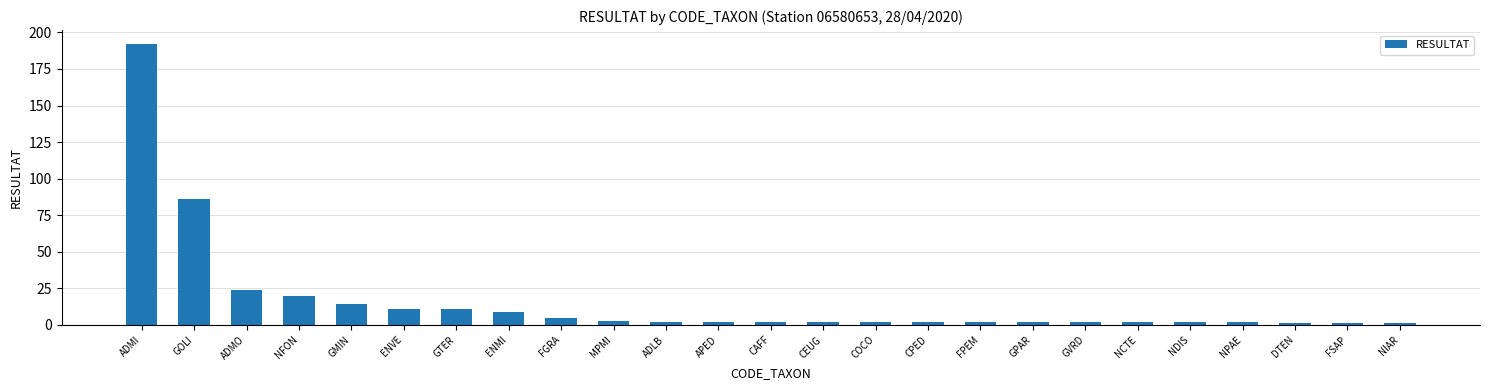

Which category has the highest value across all series?

ADMI